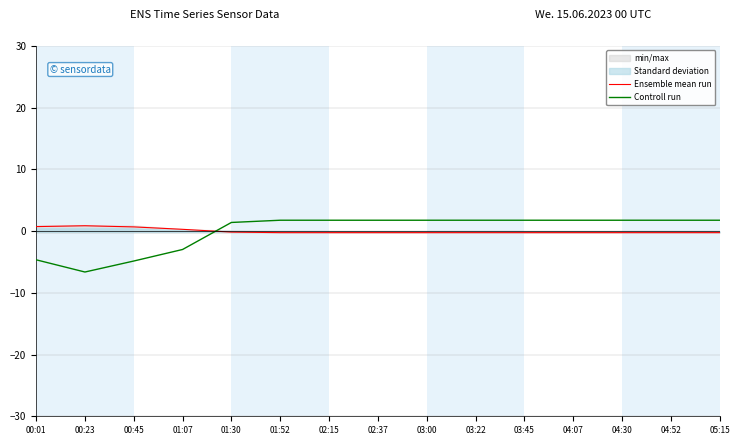

How many times do Ensemble mean run and Controll run cross each other?

1